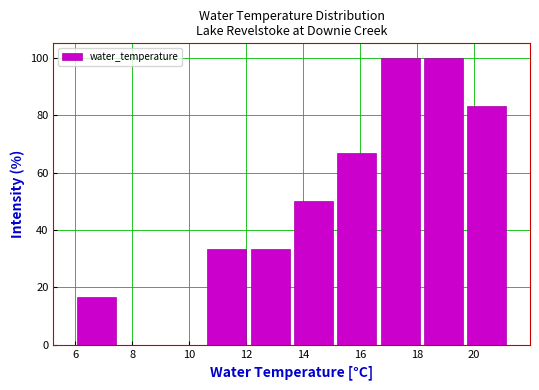

Reading left to right, transcribe this chart: for each bar, give the range it covers on the x-axis and its height. Neither the bar edges nor the heights are printed on the chart, so give them approximately, as read against the axes.

6.00 to 7.52: 16
7.52 to 9.04: 0
9.04 to 10.56: 0
10.56 to 12.08: 34
12.08 to 13.60: 34
13.60 to 15.12: 50
15.12 to 16.64: 66
16.64 to 18.16: 100
18.16 to 19.68: 100
19.68 to 21.20: 84